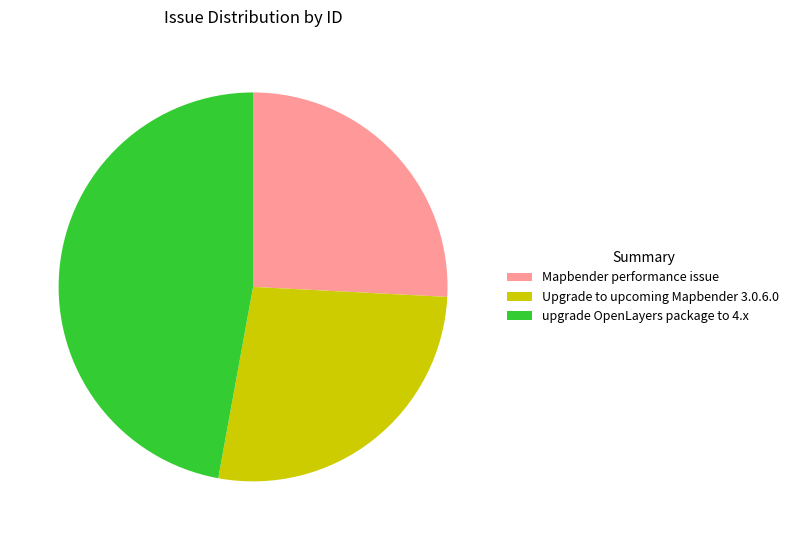

Do Mapbender performance issue and Upgrade to upcoming Mapbender 3.0.6.0 together represent more than half of the pie?

Yes